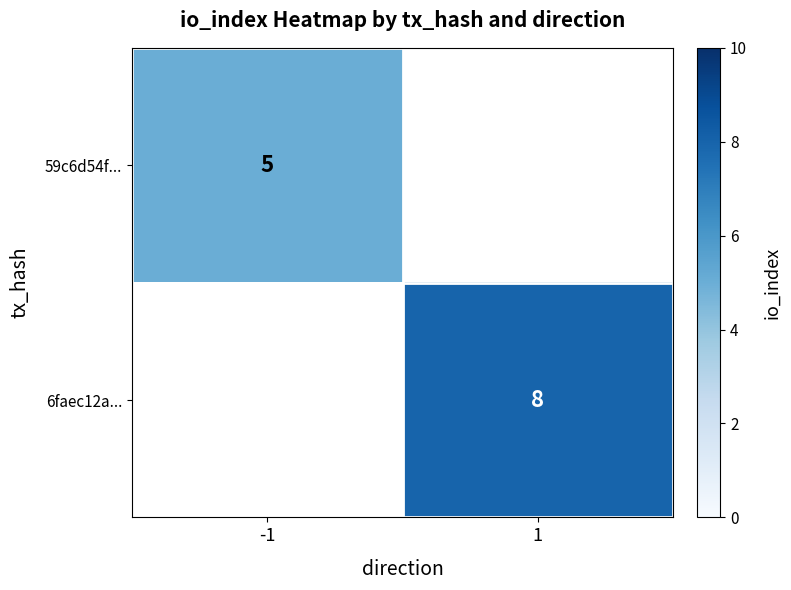

Is it true that 6faec12a... equals 2 at 1?

False